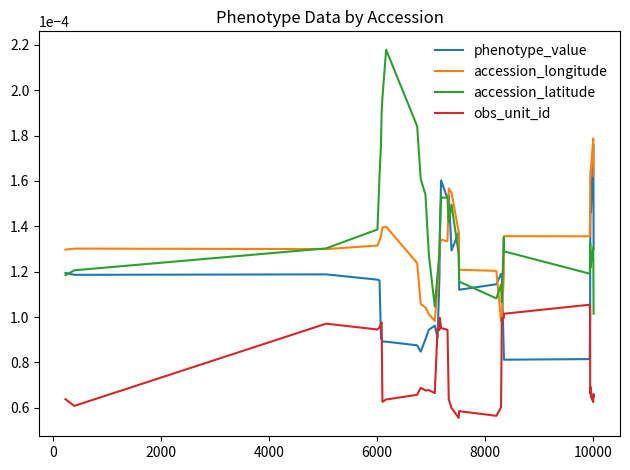

How many lines are shown in the chart?

4